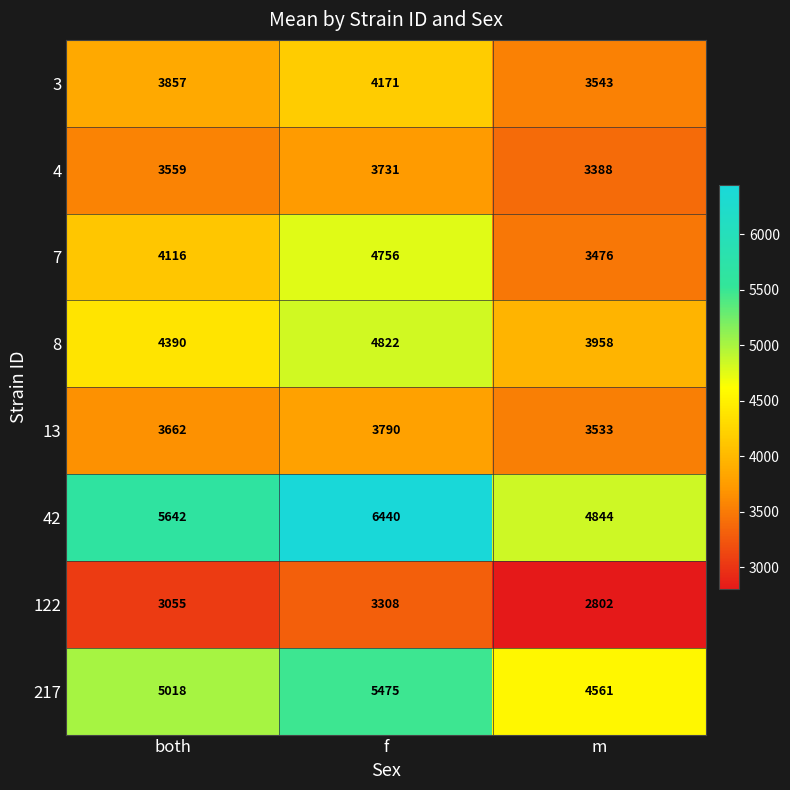

How many 122 values are between 2802 and 3308?

3